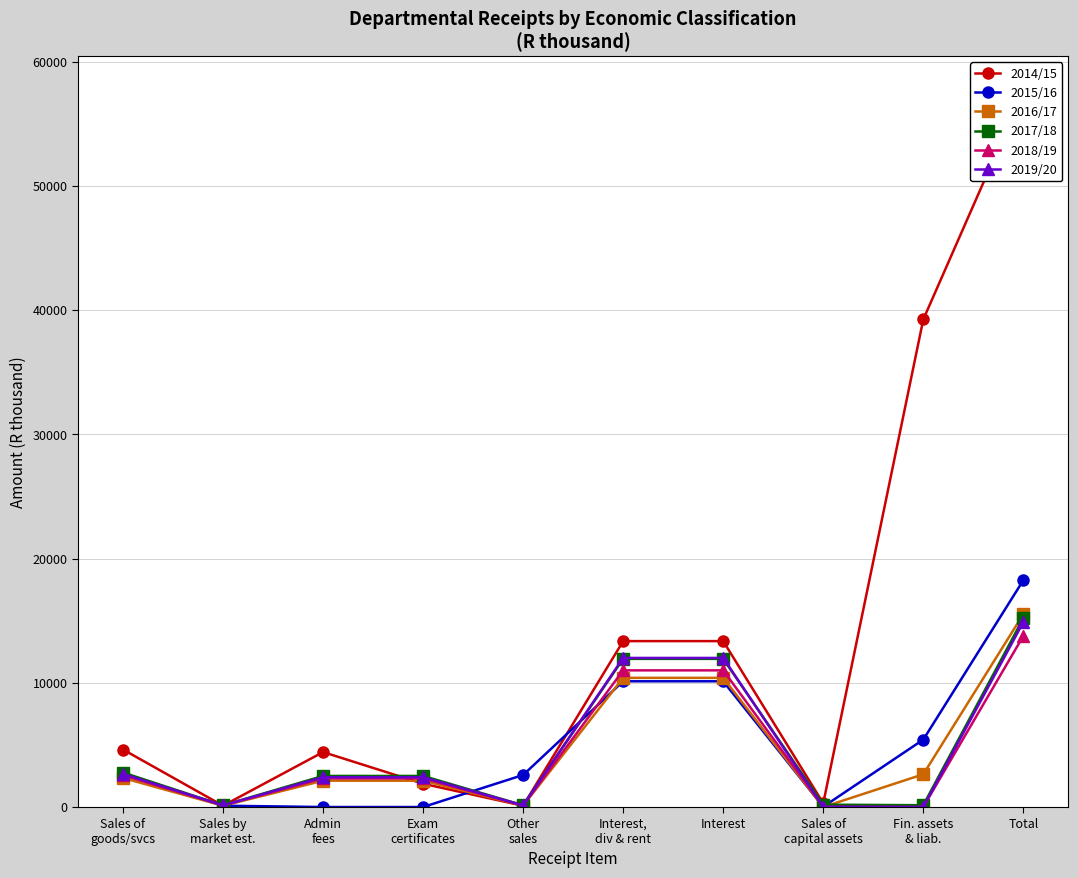

How many data points in 2017/18 are less than 2501?

5